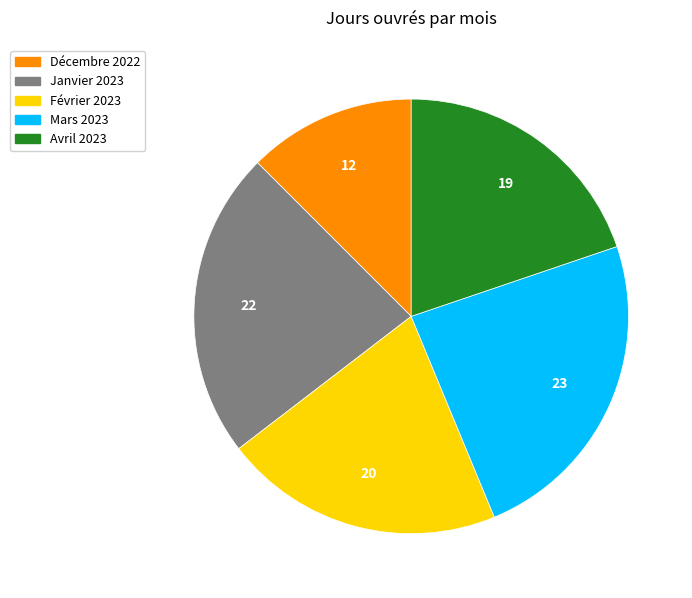

Approximately how many times larger is the value at Mars 2023 compared to Avril 2023?

1.2